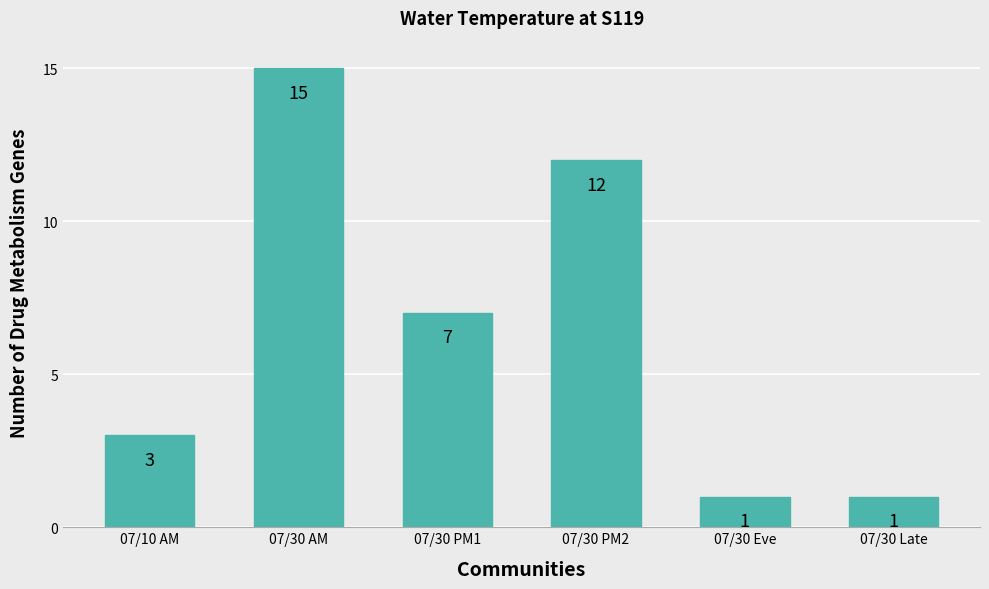

The value at 07/10 AM is 1. True or false?

False